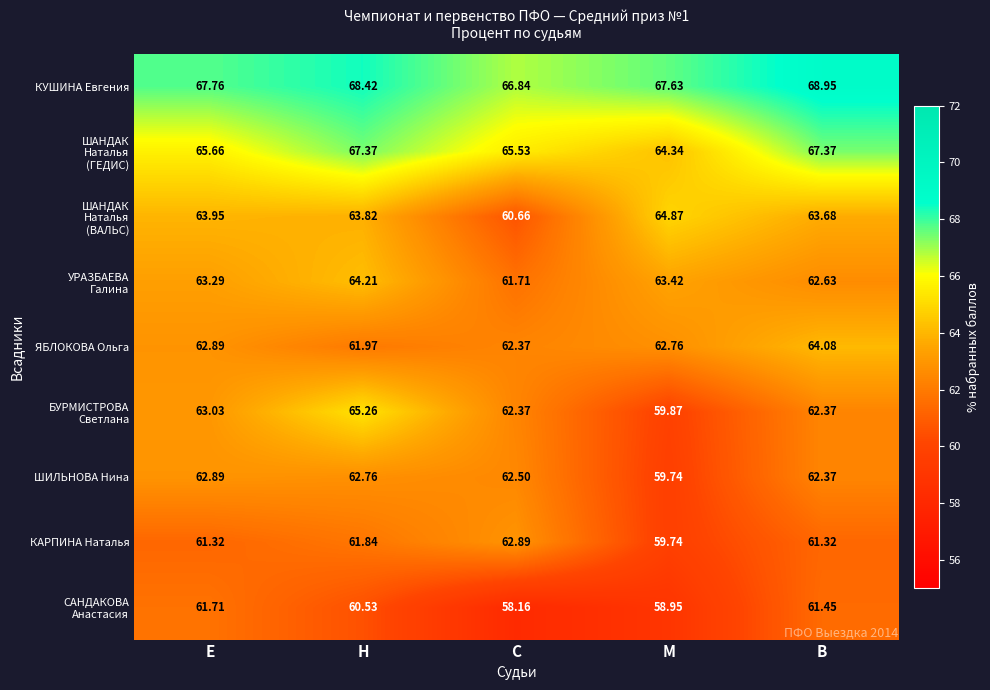

Which category has the lowest value in the КАРПИНА Наталья series?

М